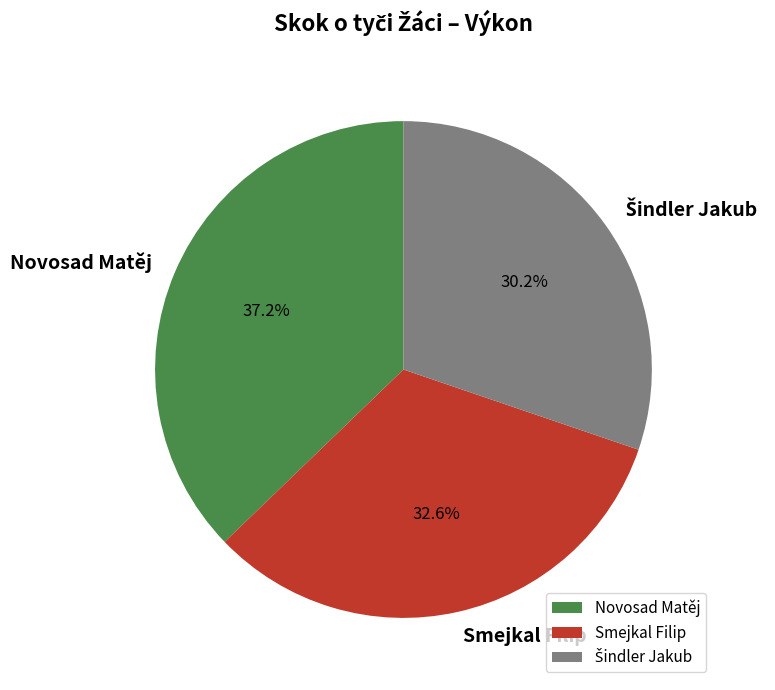

True or false: Novosad Matěj accounts for 37% of the total.

True